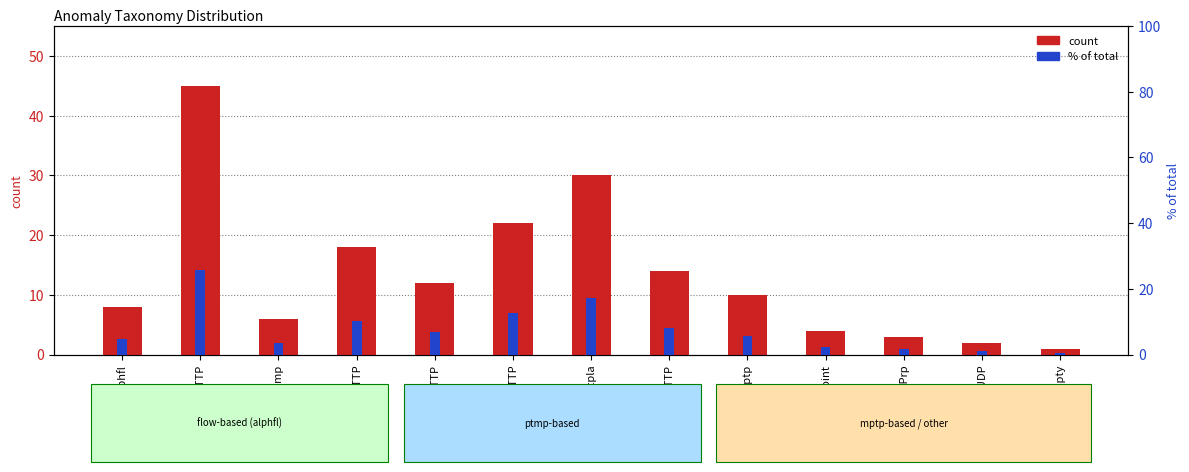

At which label is count closest to 23?

mptpHTTP